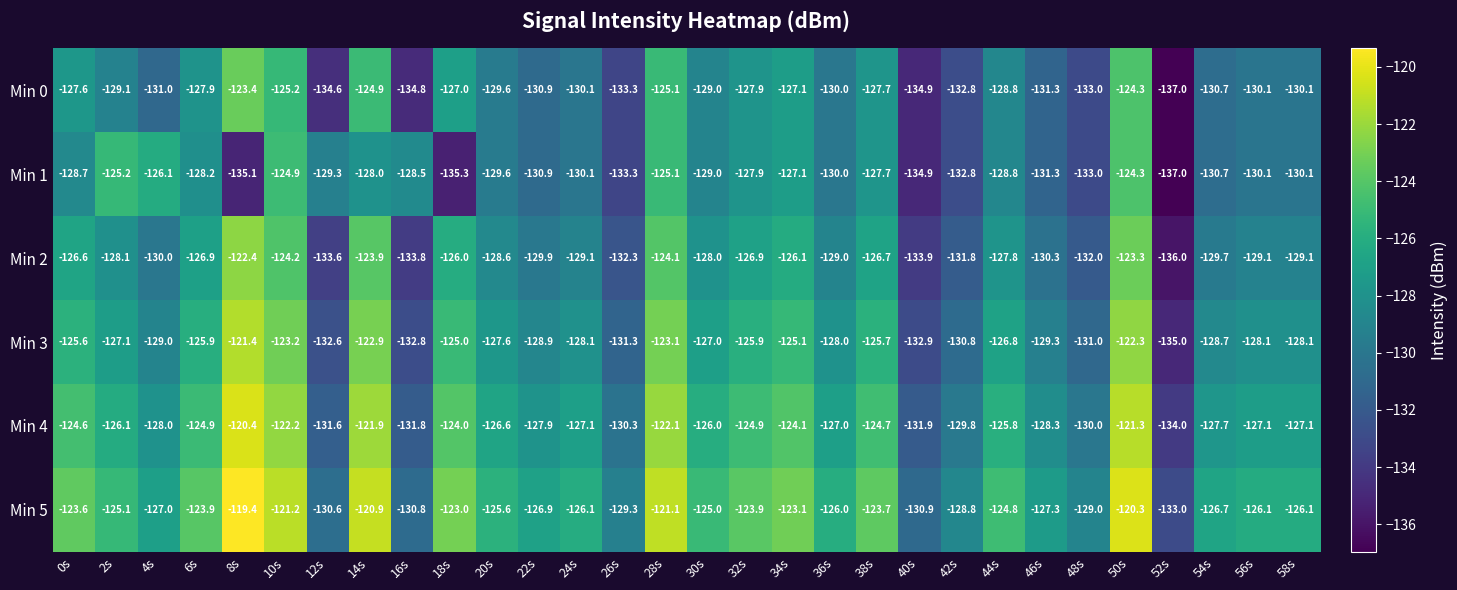

The Min 3 series shows -128.0 at 36s. True or false?

True